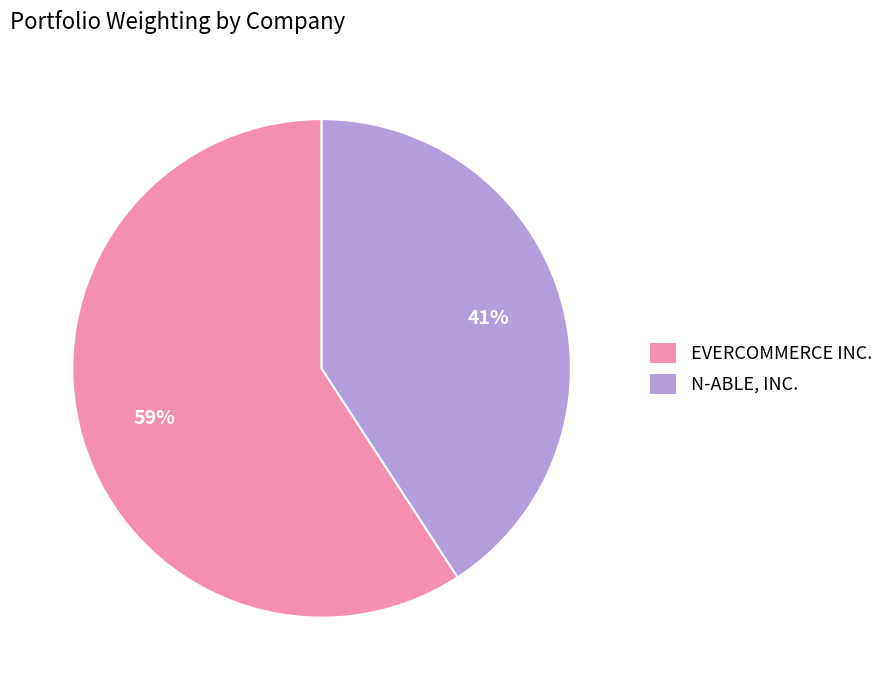

Which slice is the largest?

EVERCOMMERCE INC.